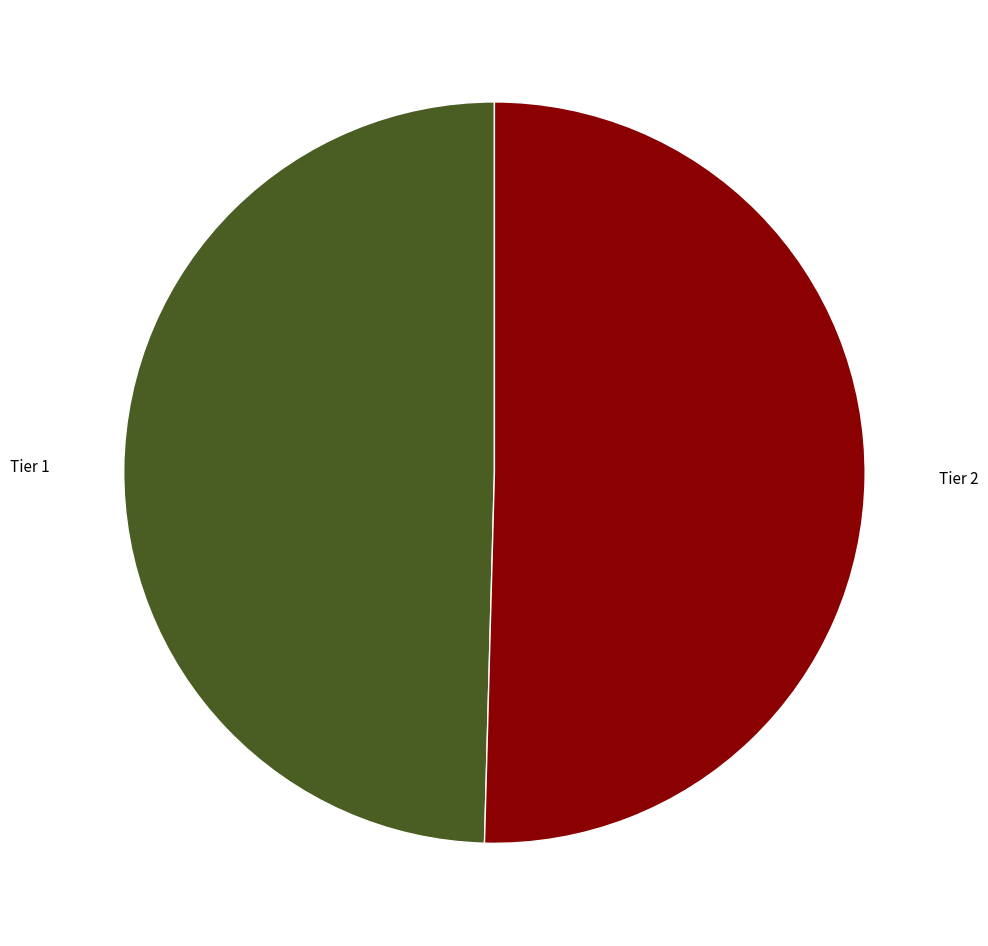

Is the sum of Tier 1 and Tier 2 greater than half?

Yes